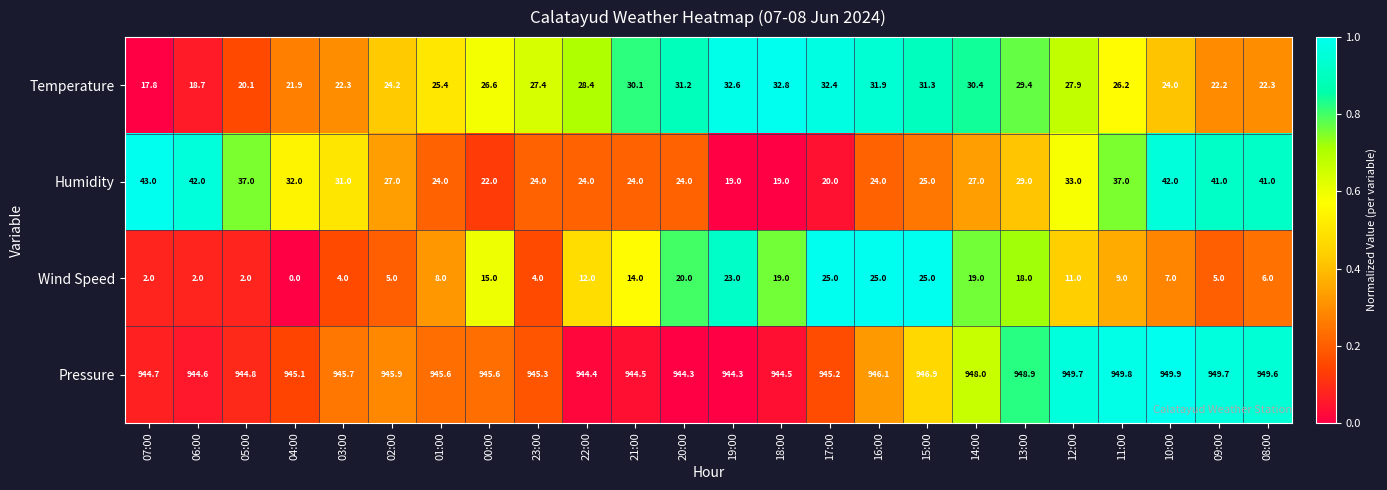

At 07:00, list the series in order from largest to smallest.

Pressure, Humidity, Temperature, Wind Speed